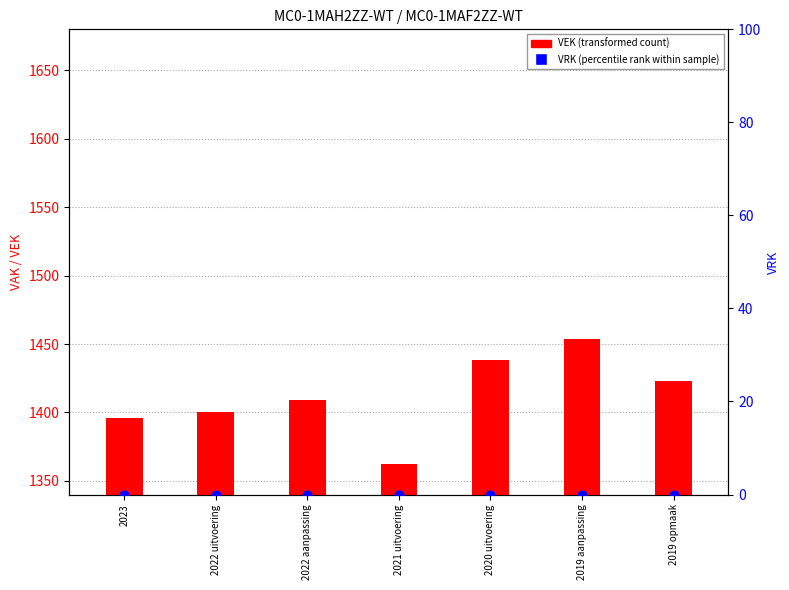

What are all the series names shown in the legend?

VEK, VRK